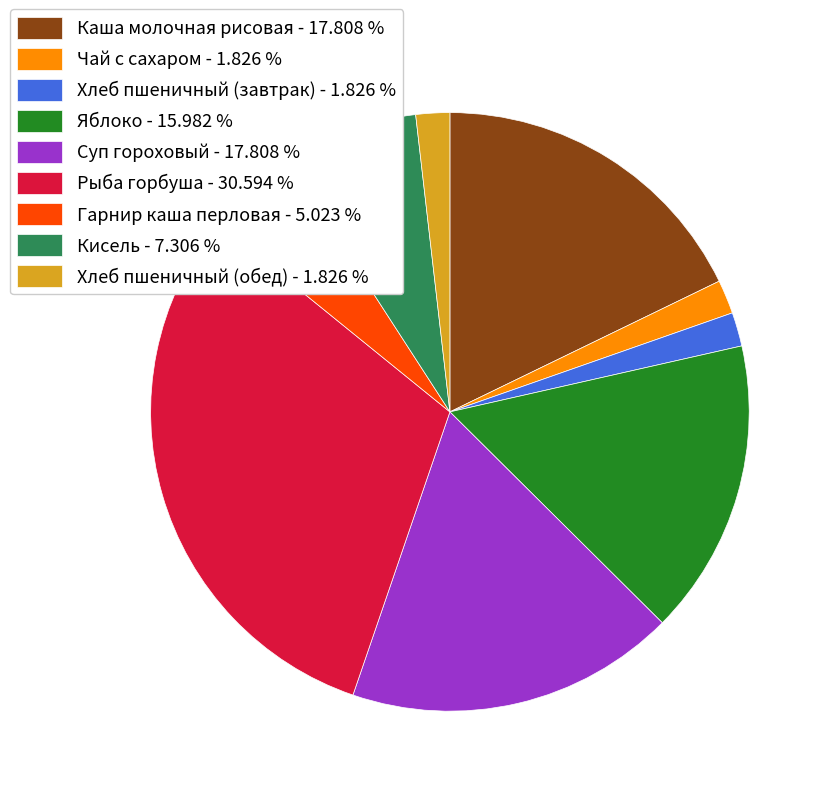

True or false: Суп гороховый accounts for 5% of the total.

False